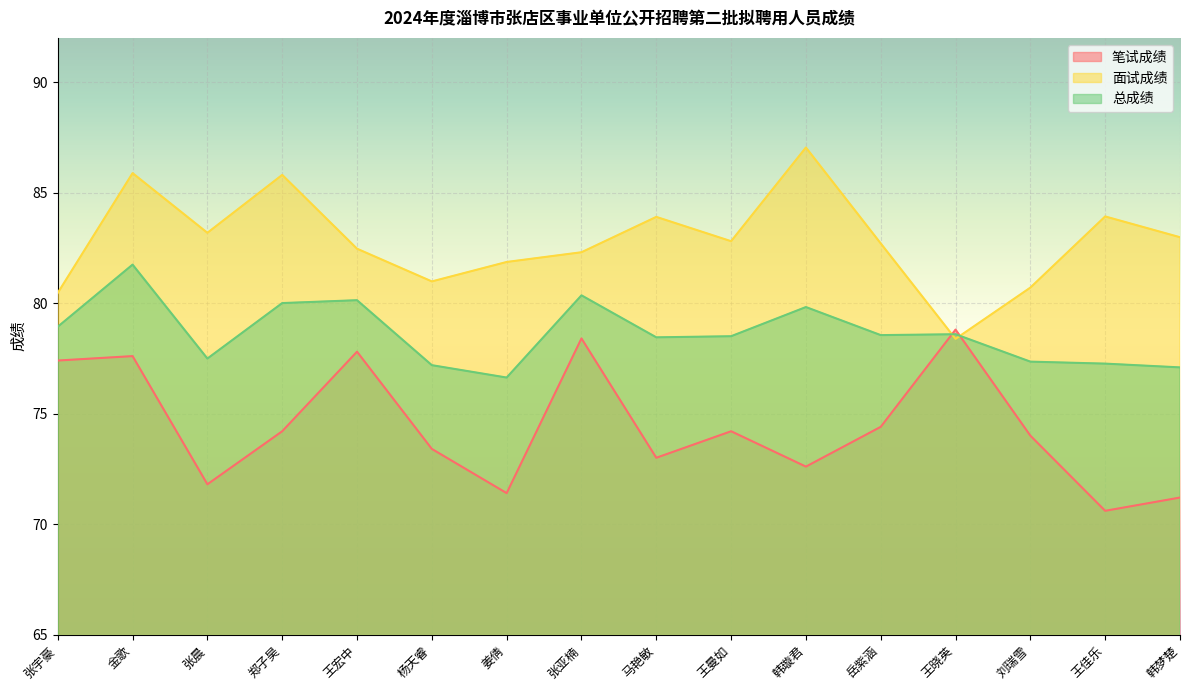

How many data points in 笔试成绩 are above 74?

8